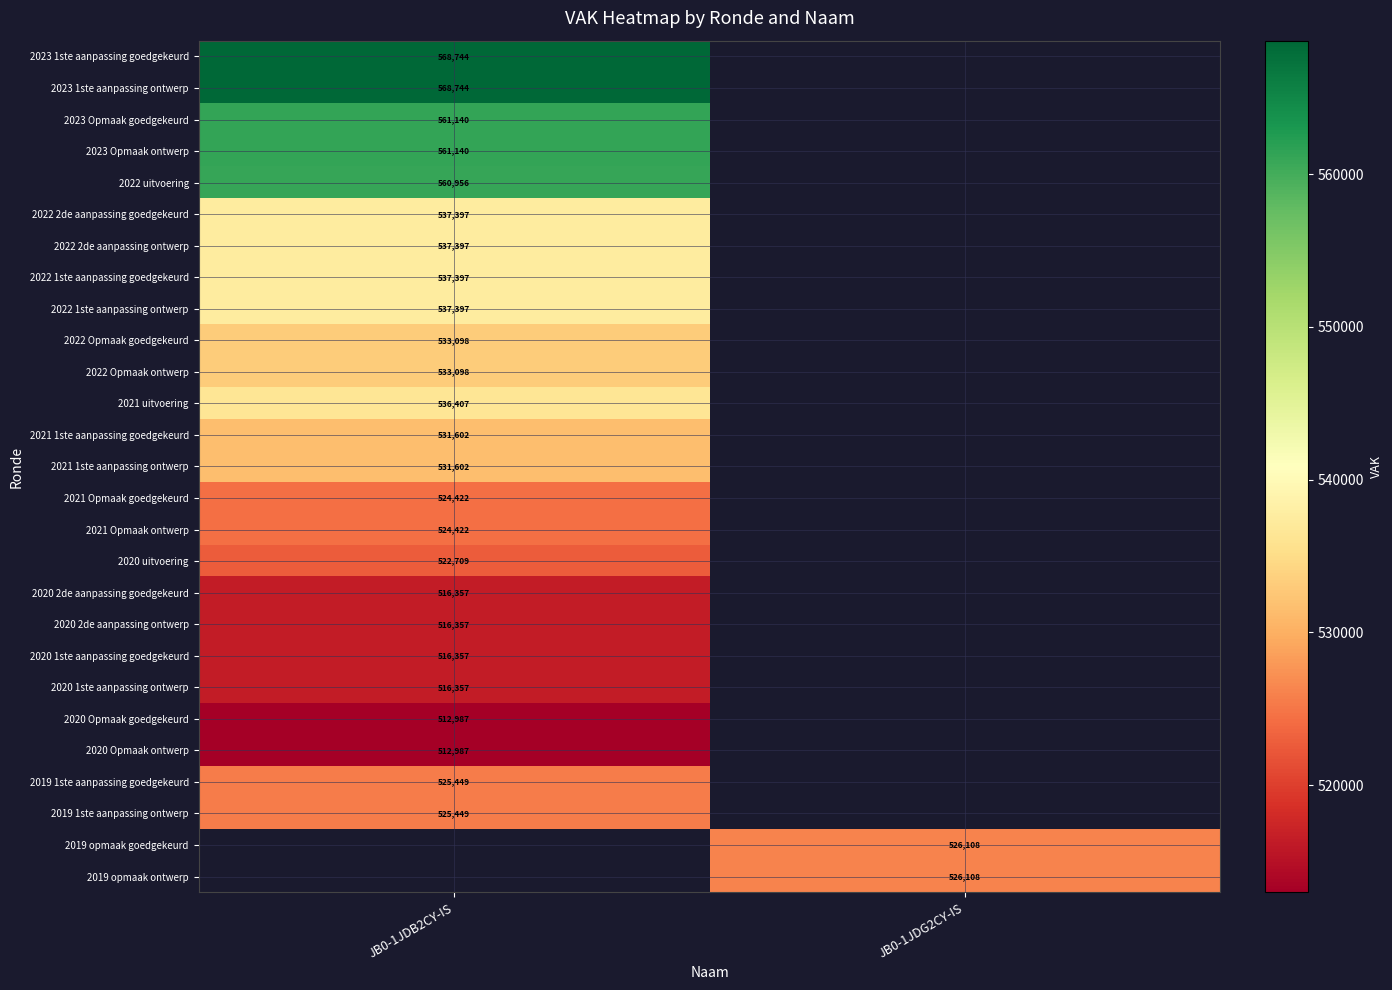

The value of 2020 2de aanpassing ontwerp at JB0-1JDB2CY-IS is 516357. True or false?

True